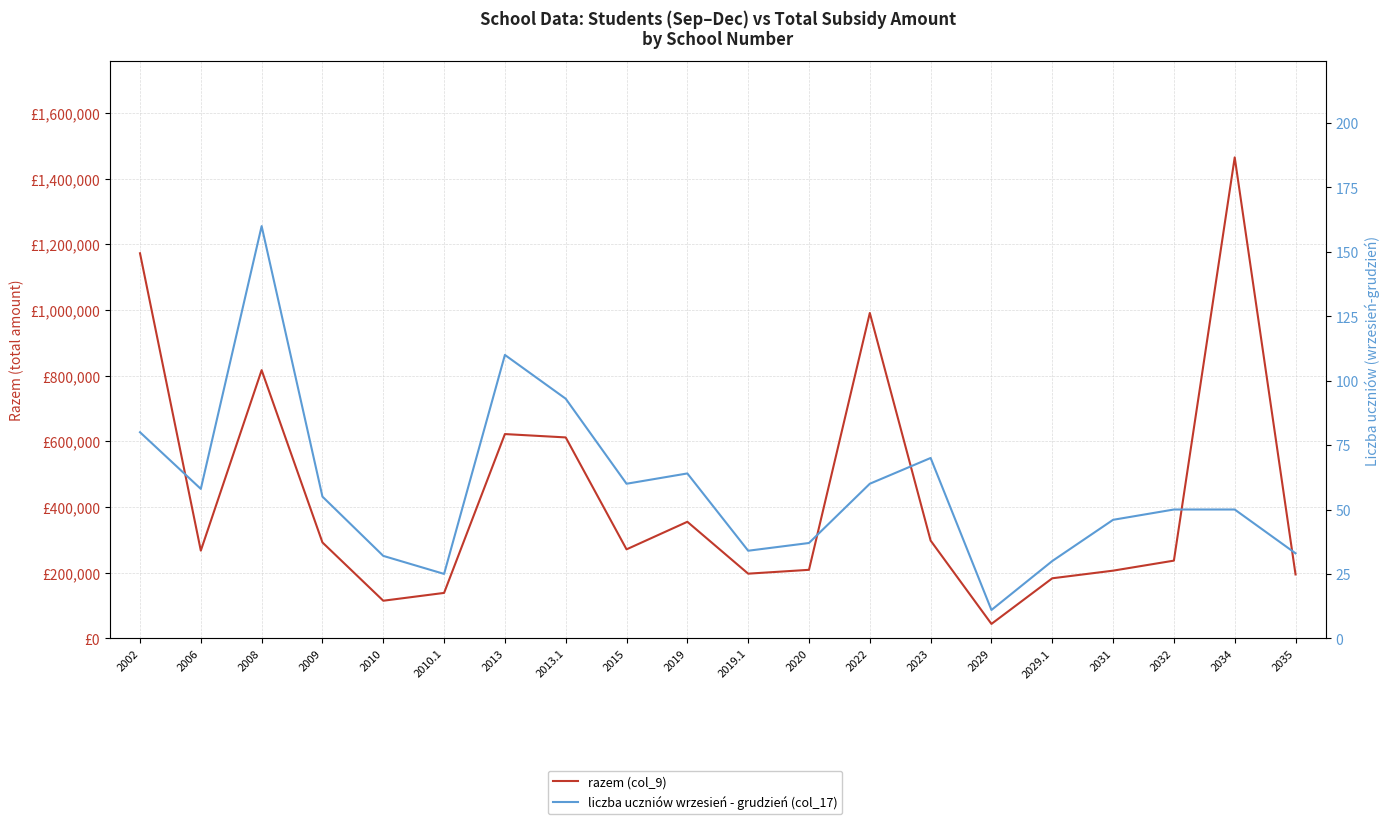

Rank the categories by liczba uczniów wrzesień - grudzień (col_17) value from highest to lowest.

2008, 2013, 2013.1, 2002, 2023, 2019, 2015, 2022, 2006, 2009, 2032, 2034, 2031, 2020, 2019.1, 2035, 2010, 2029.1, 2010.1, 2029